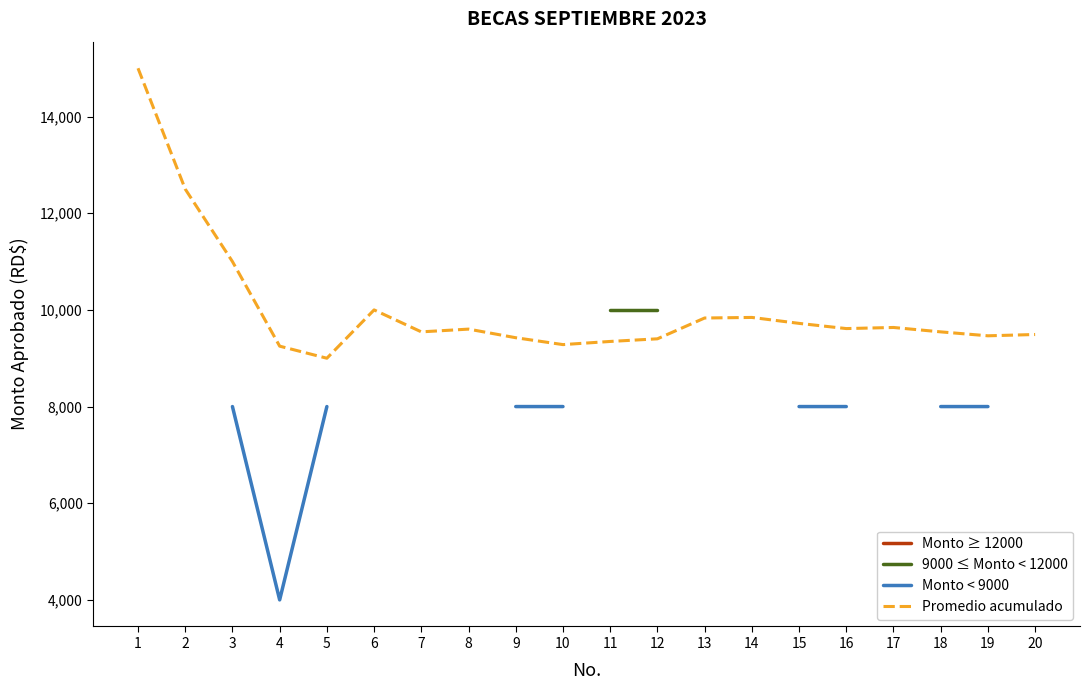

True or false: Monto ≥ 12000 and Promedio acumulado intersect in this chart.

False